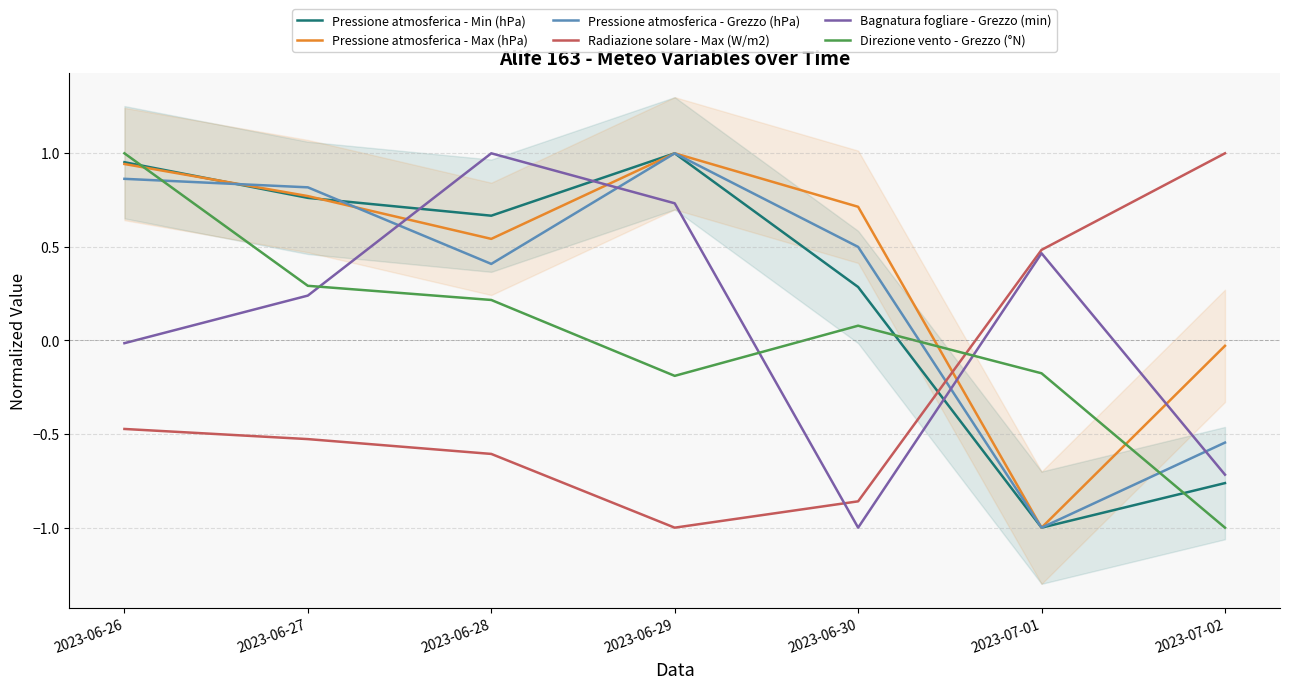

How many negative values does the Radiazione solare - Max (W/m2) series have?

5